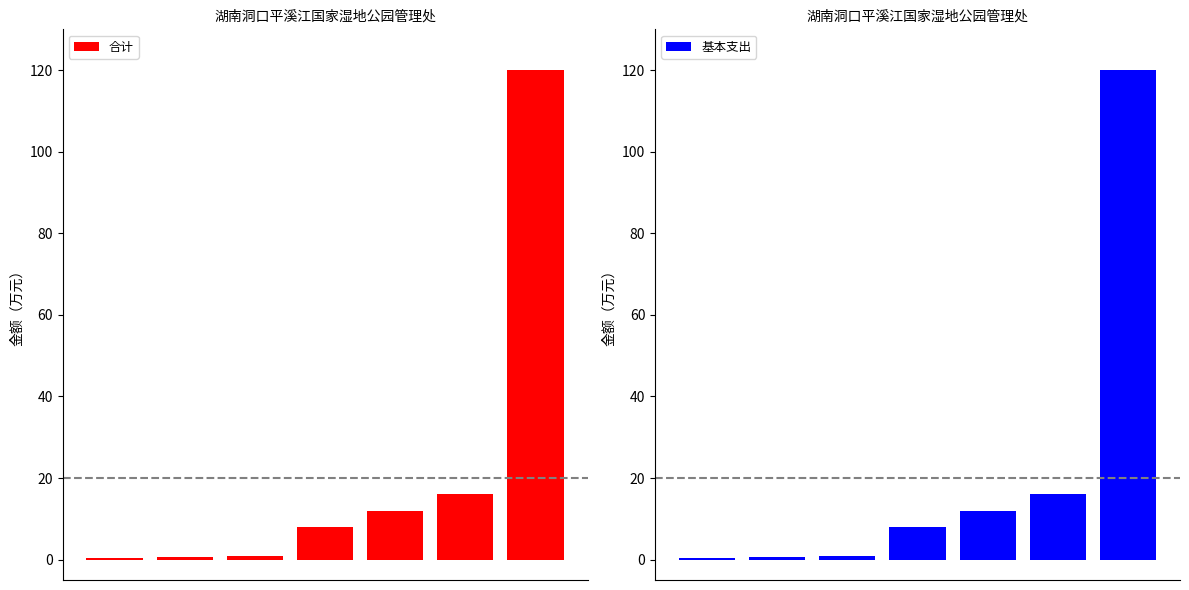

How many categories are shown in the chart?

7